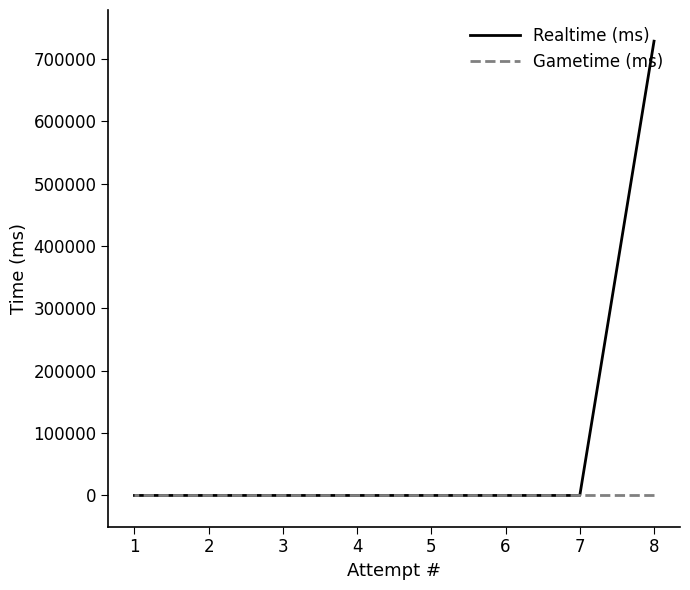

Rank the series by their average value, from lowest to highest.

Gametime (ms), Realtime (ms)